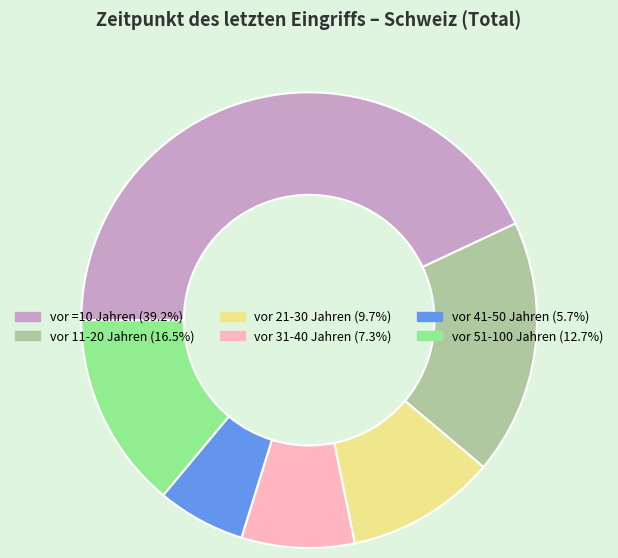

Rank the categories by value from lowest to highest.

vor 41-50 Jahren, vor 31-40 Jahren, vor 21-30 Jahren, vor 51-100 Jahren, vor 11-20 Jahren, vor =10 Jahren